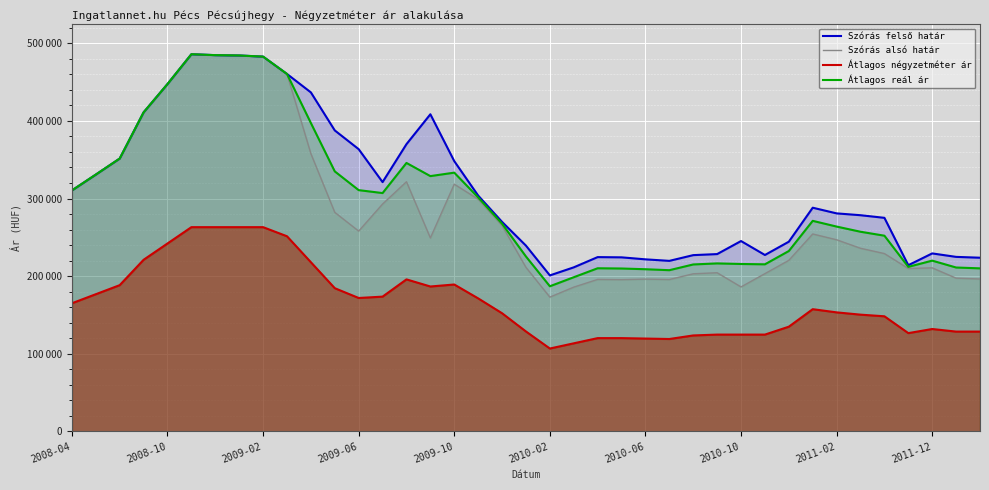

How many series are shown in this chart?

4